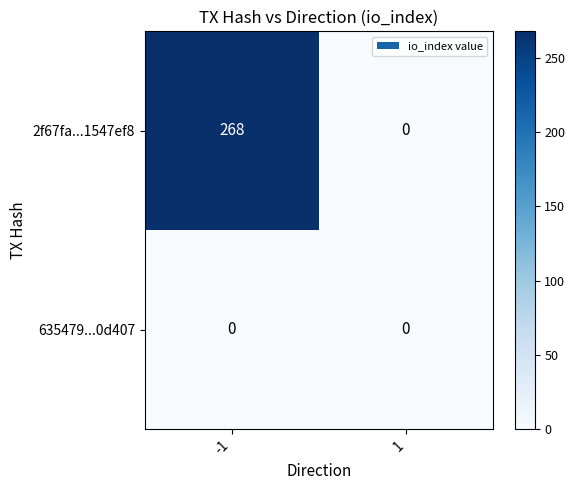

Rank the series by their average value, from lowest to highest.

635479...0d407, 2f67fa...1547ef8